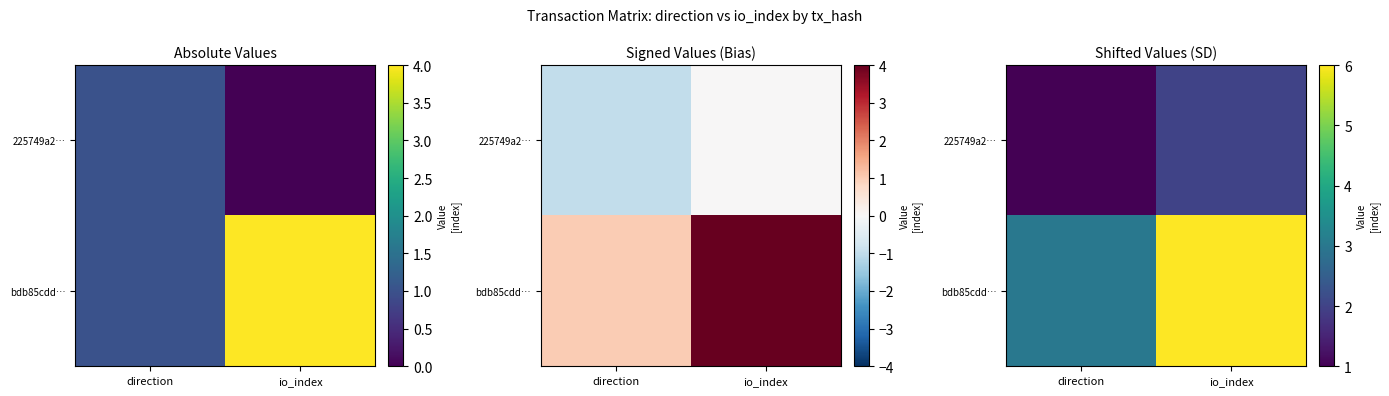

Rank the categories by 225749a2… value from highest to lowest.

io_index, direction